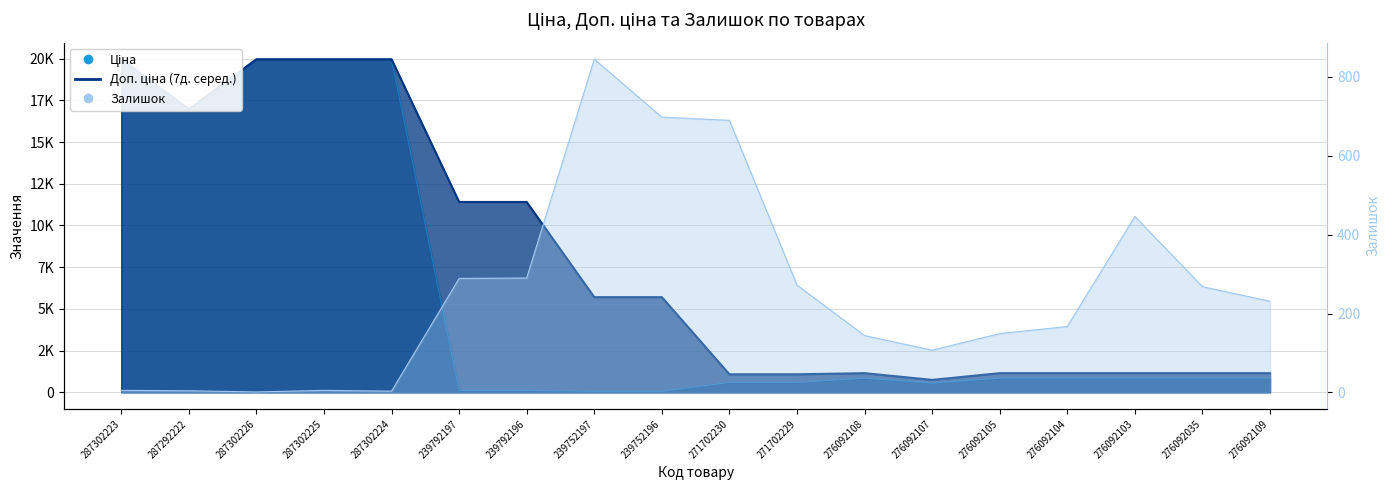

Count the number of categories in the chart.

18